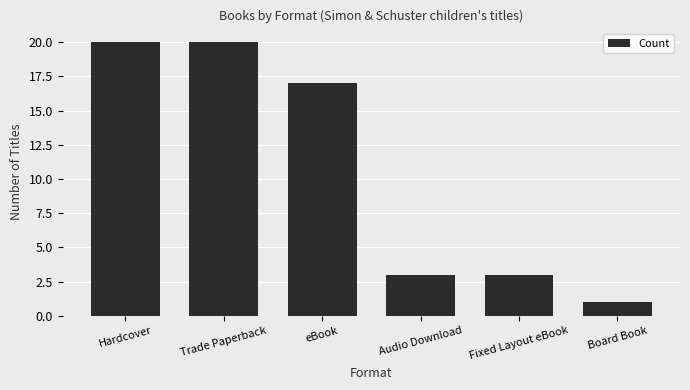

Which has a higher value, eBook or Board Book?

eBook